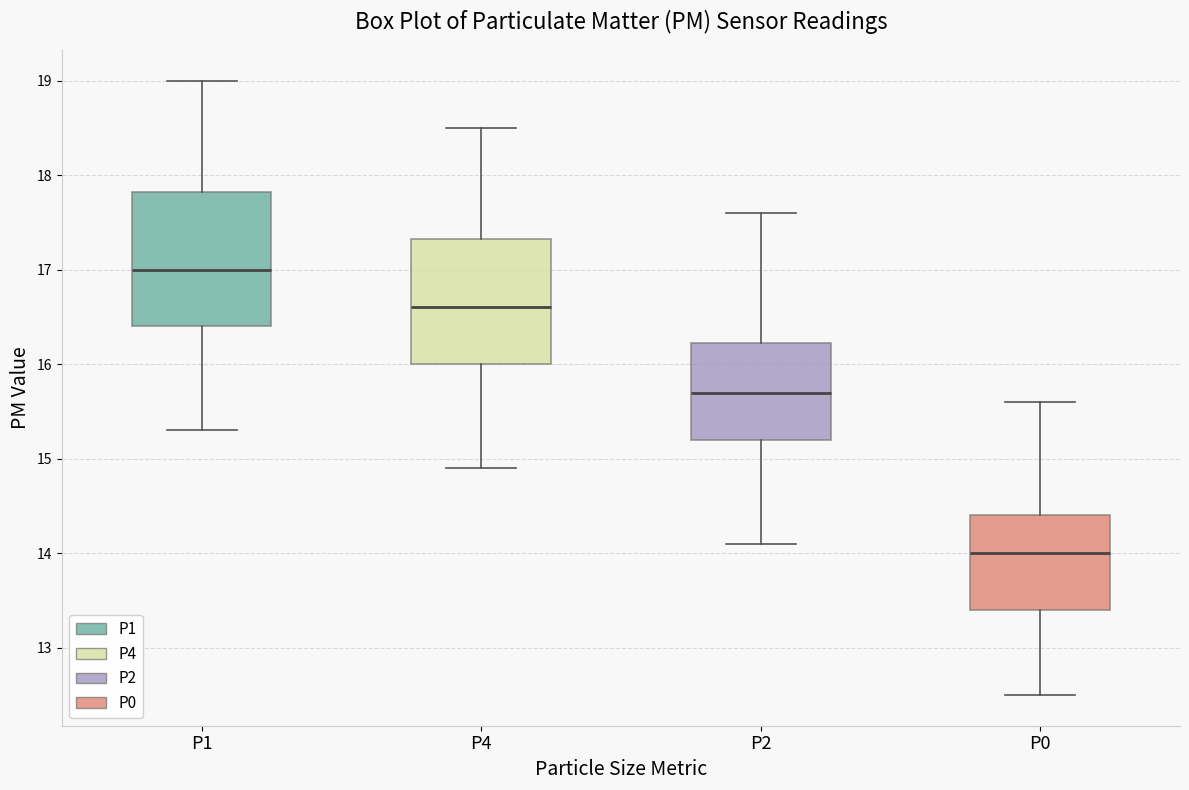

Comparing the boxes themselves (not the whiskers), which one is the tallest?

P1